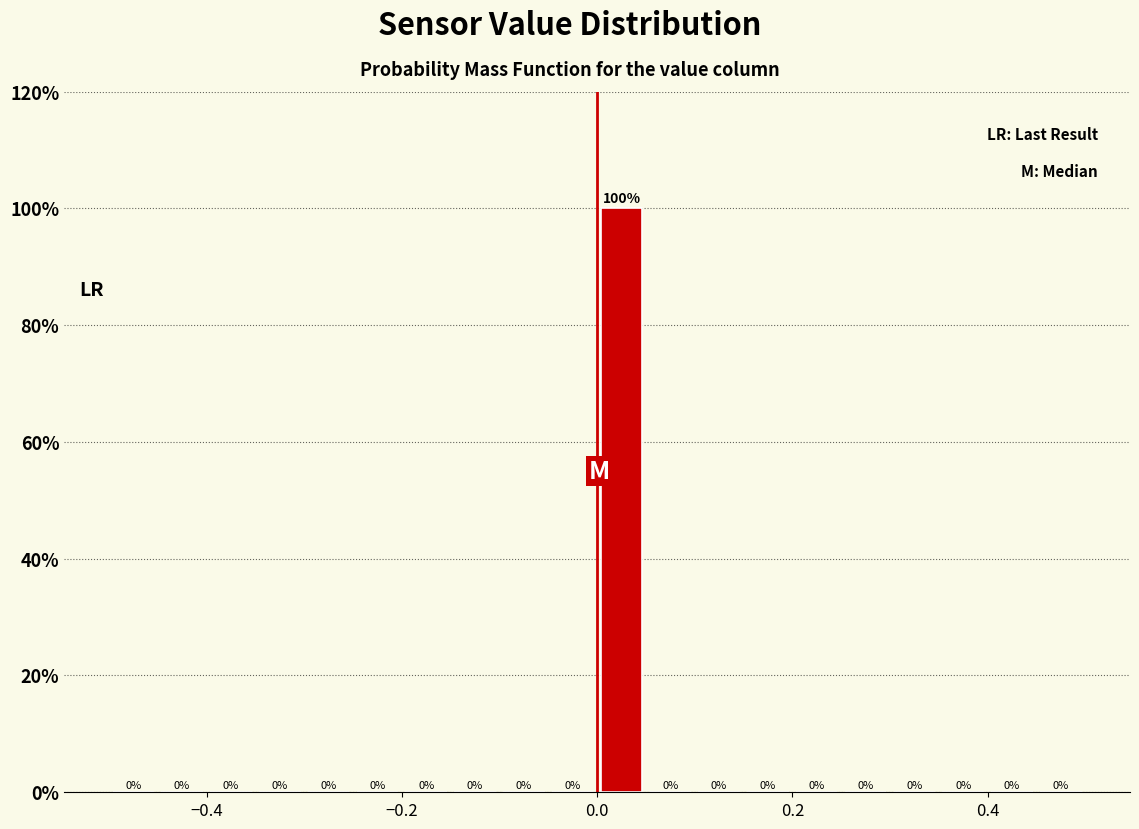

Read against the x-axis, roughly where is the centre of the tallest bar?

0.02